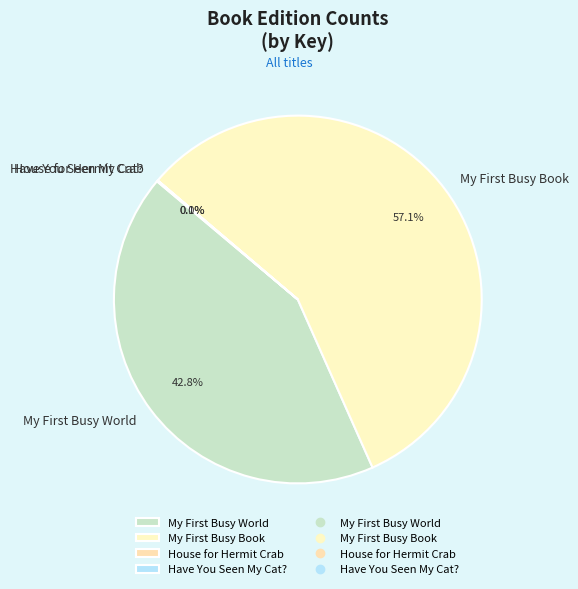

To the nearest percent, what is the difference between the largest and smallest slice percentages?

57%